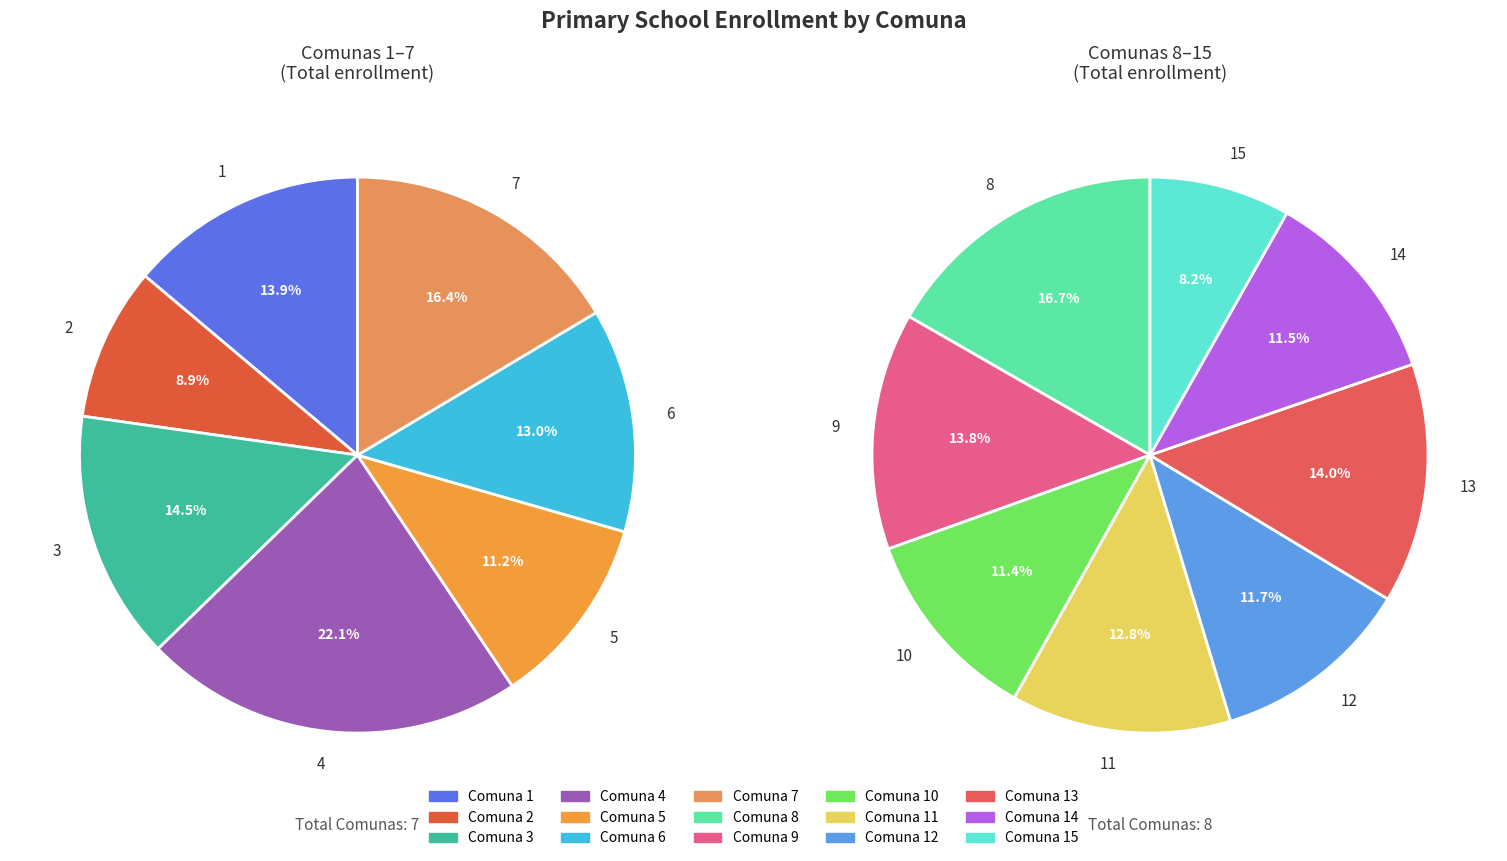

How many segments does this pie chart have?

15